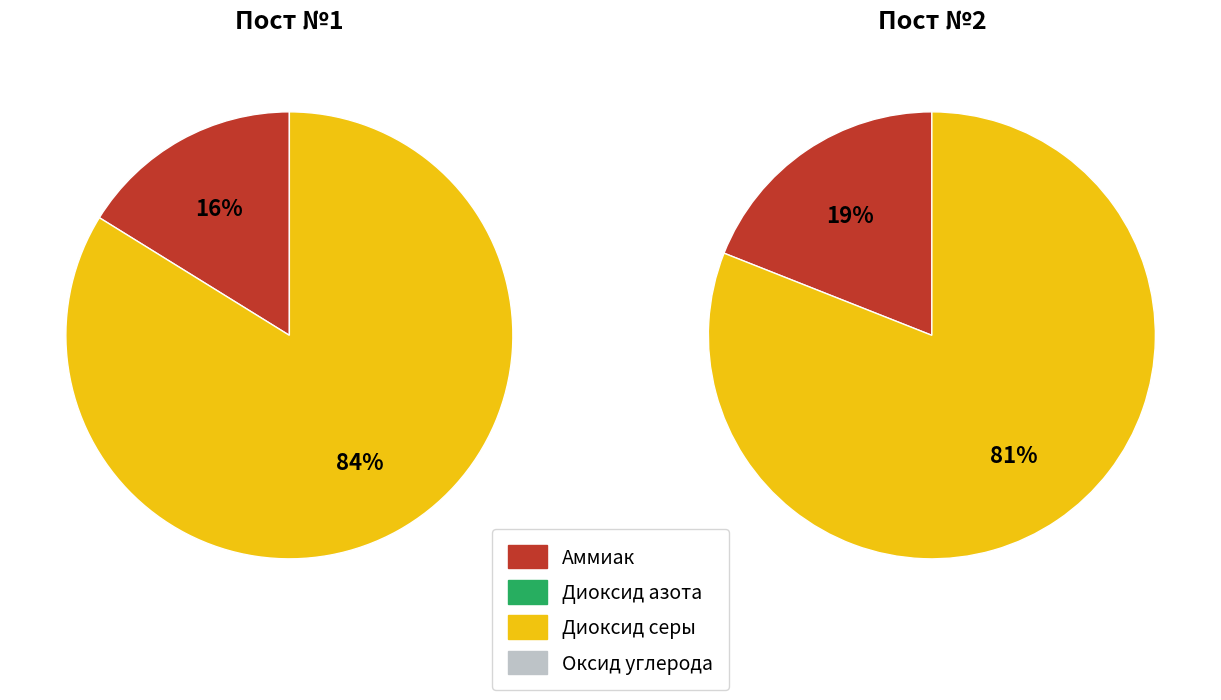

To the nearest percent, what is the average slice percentage?

25%